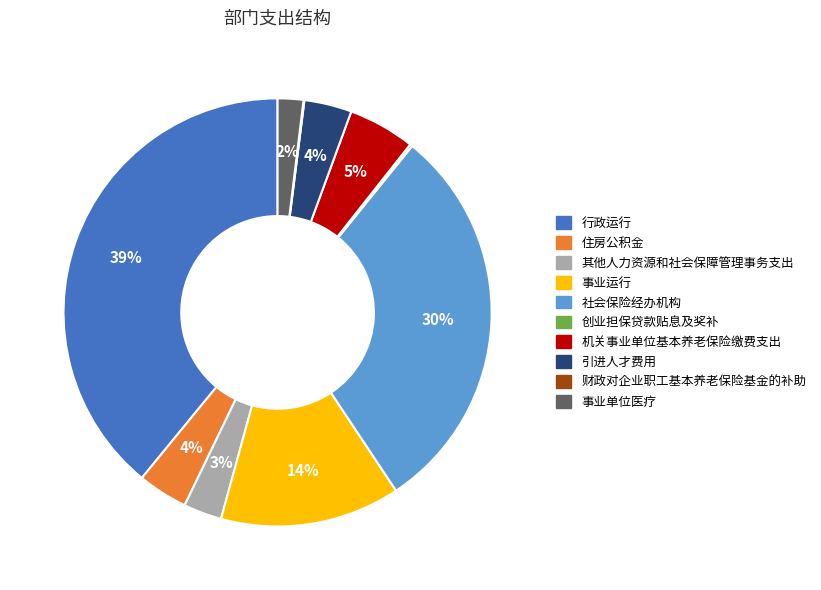

The 社会保险经办机构 slice represents 43% of the pie. True or false?

False